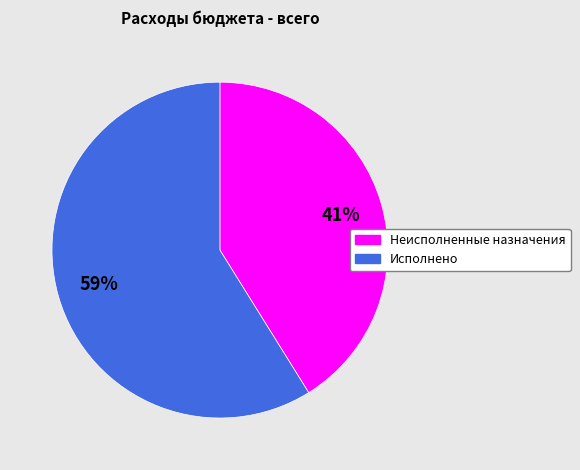

Does Неисполненные назначения account for over 50% of the chart?

No